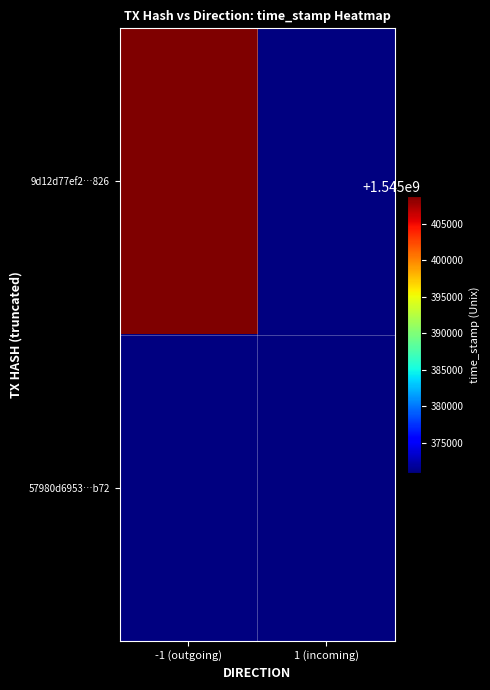

Rank the series by their average value, from lowest to highest.

9d12d77ef2…826, 57980d6953…b72